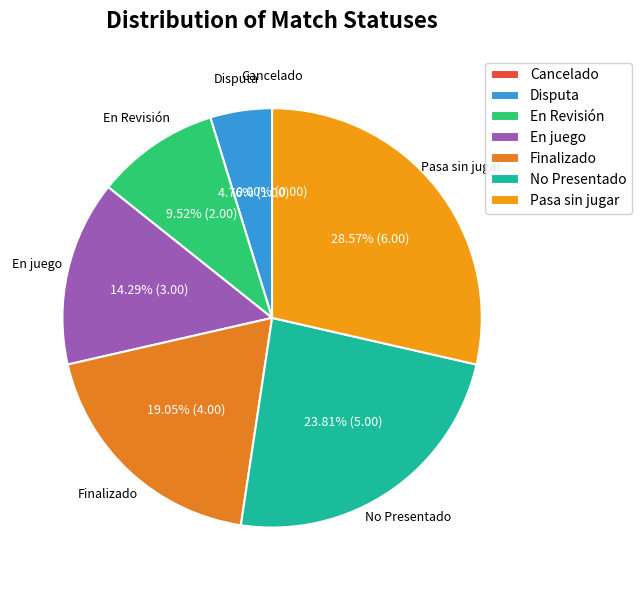

Is there a majority slice in this chart?

No